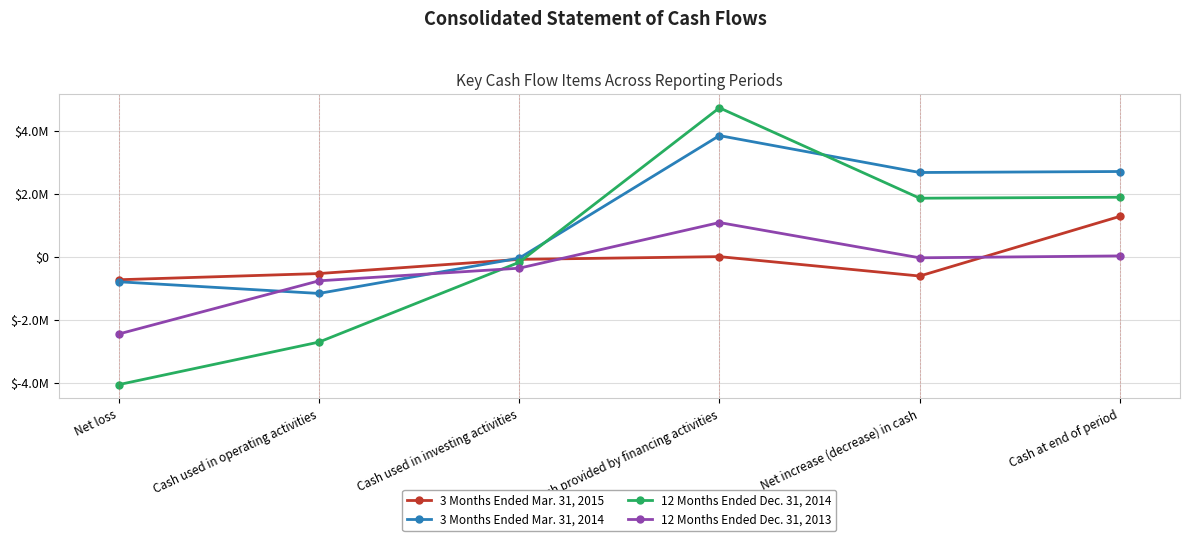

What are all the series names shown in the legend?

3 Months Ended Mar. 31, 2015, 3 Months Ended Mar. 31, 2014, 12 Months Ended Dec. 31, 2014, 12 Months Ended Dec. 31, 2013